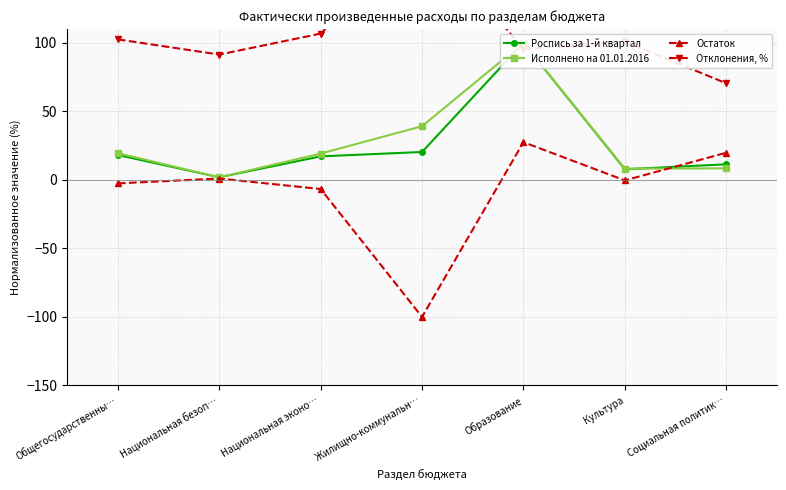

How many times do Остаток and Роспись за 1-й квартал cross each other?

1